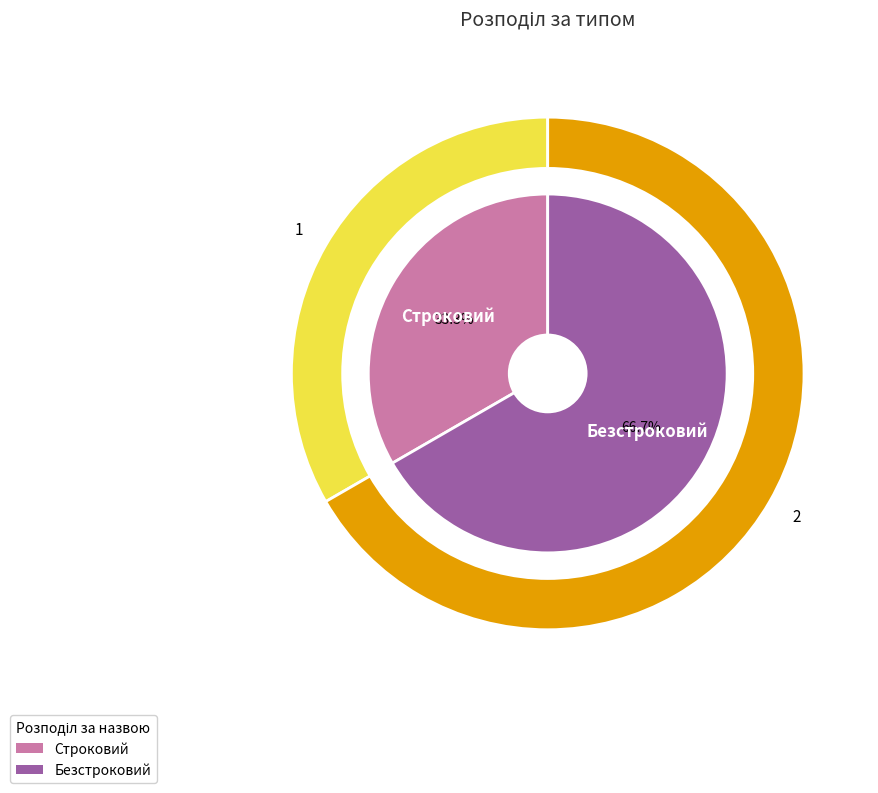

How many slices are in this pie chart?

2